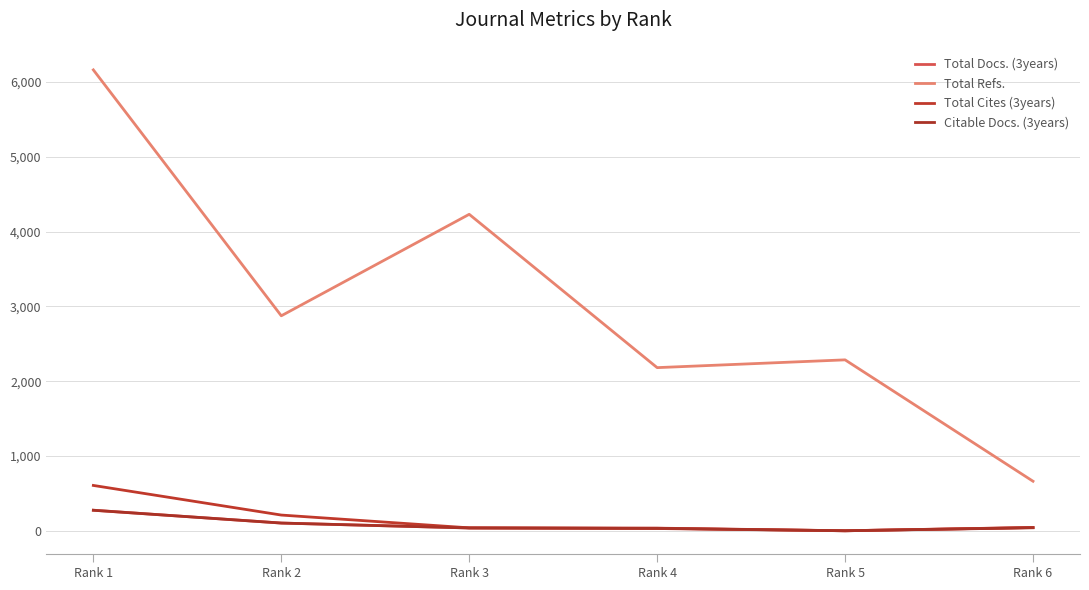

How many interior local valleys does the Total Docs. (3years) series have?

1